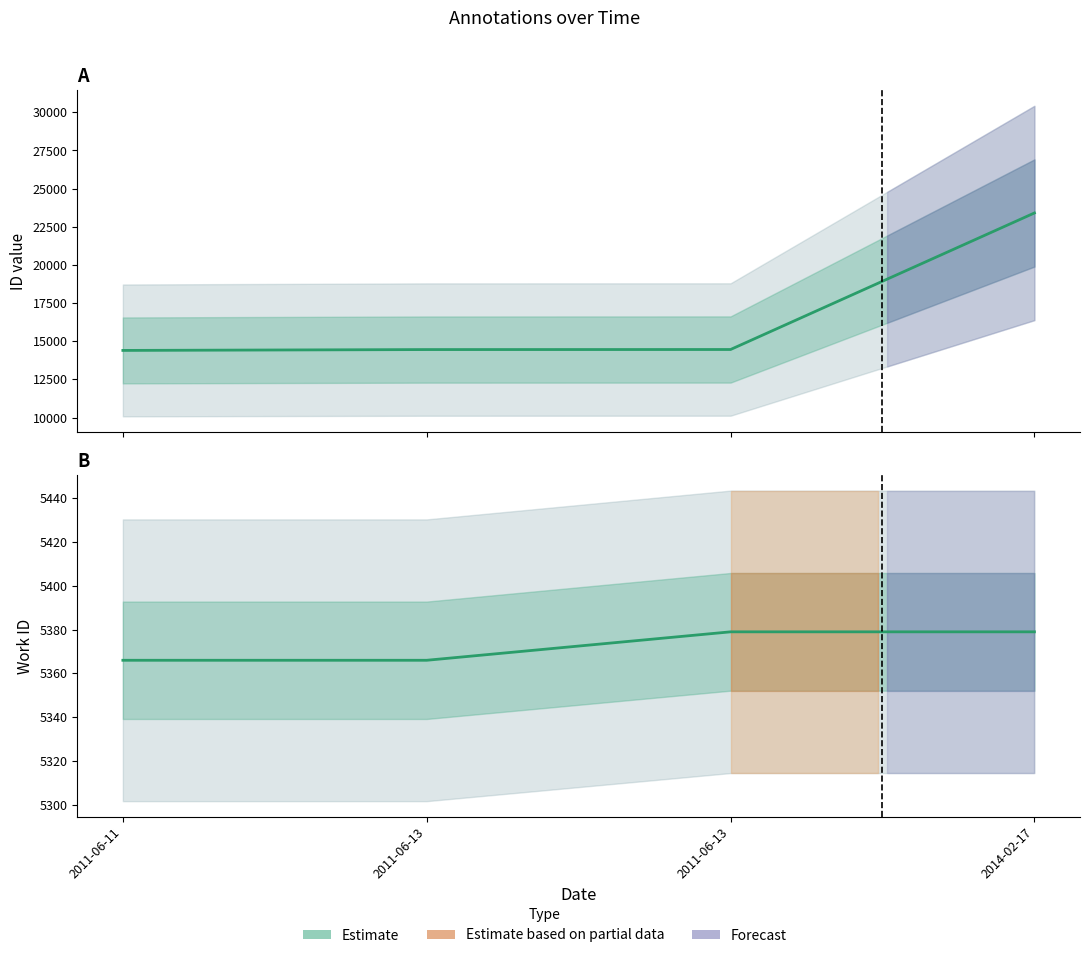

Rank the categories by id value from lowest to highest.

2011-06-11, 2011-06-13, 2011-06-13, 2014-02-17